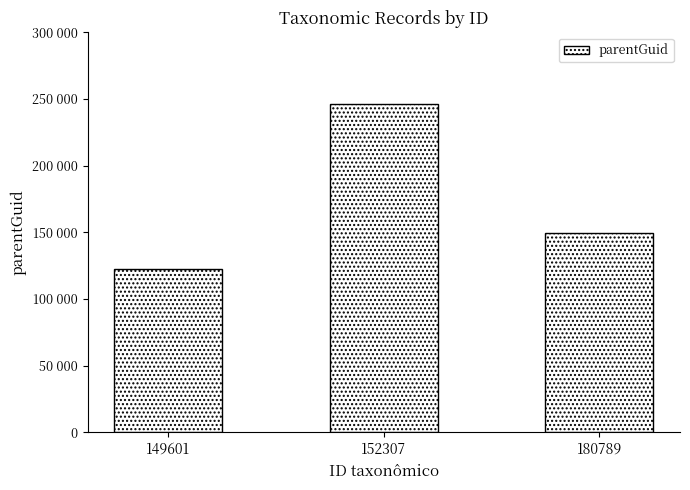

Reading right to left, what are all the values shown in this chart?

149620	246352	122777